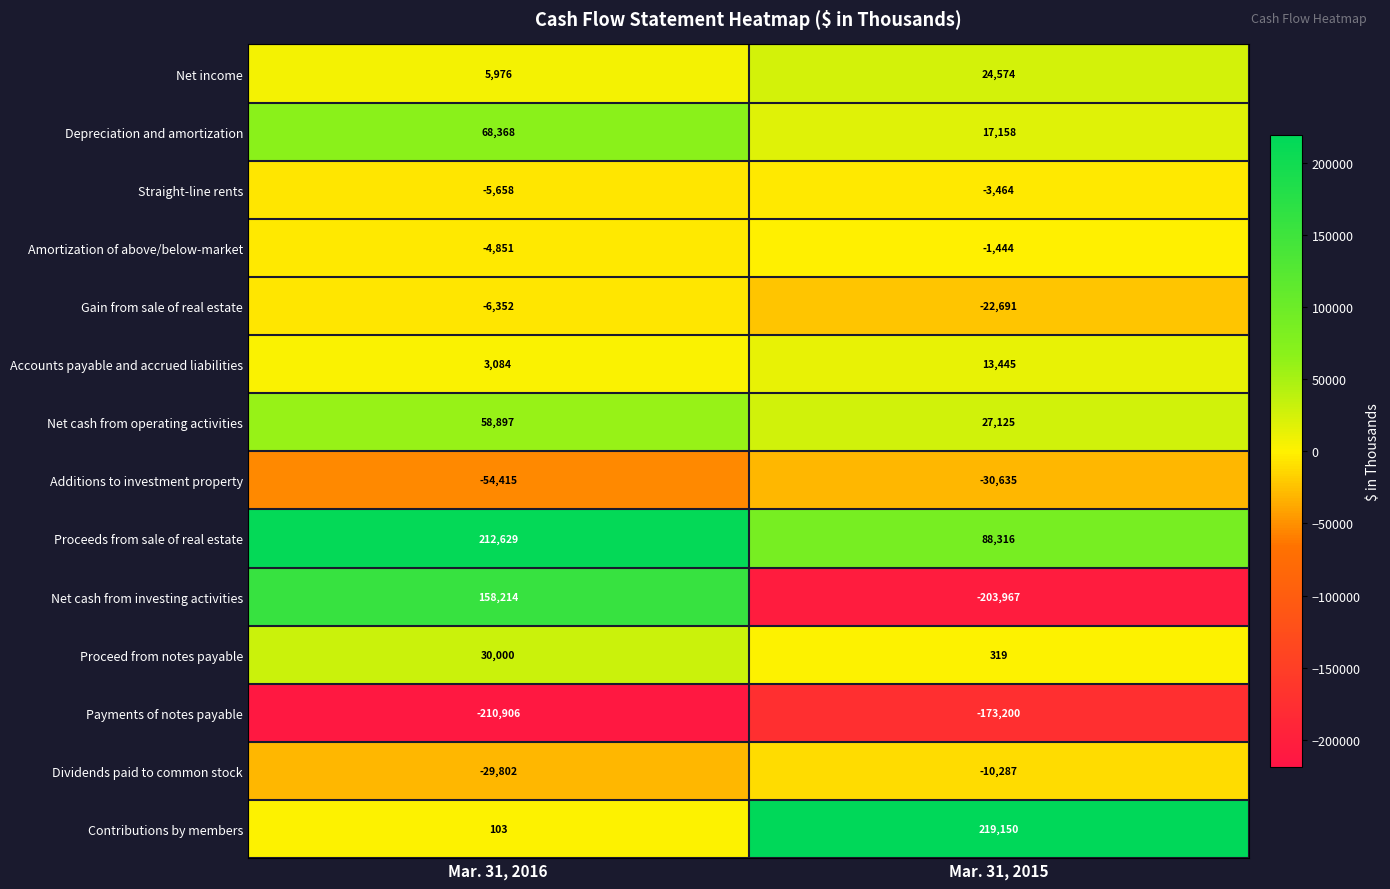

Rank the series by their maximum value, from lowest to highest.

Payments of notes payable, Additions to investment property, Dividends paid to common stock, Gain from sale of real estate, Straight-line rents, Amortization of above/below-market, Accounts payable and accrued liabilities, Net income, Proceed from notes payable, Net cash from operating activities, Depreciation and amortization, Net cash from investing activities, Proceeds from sale of real estate, Contributions by members